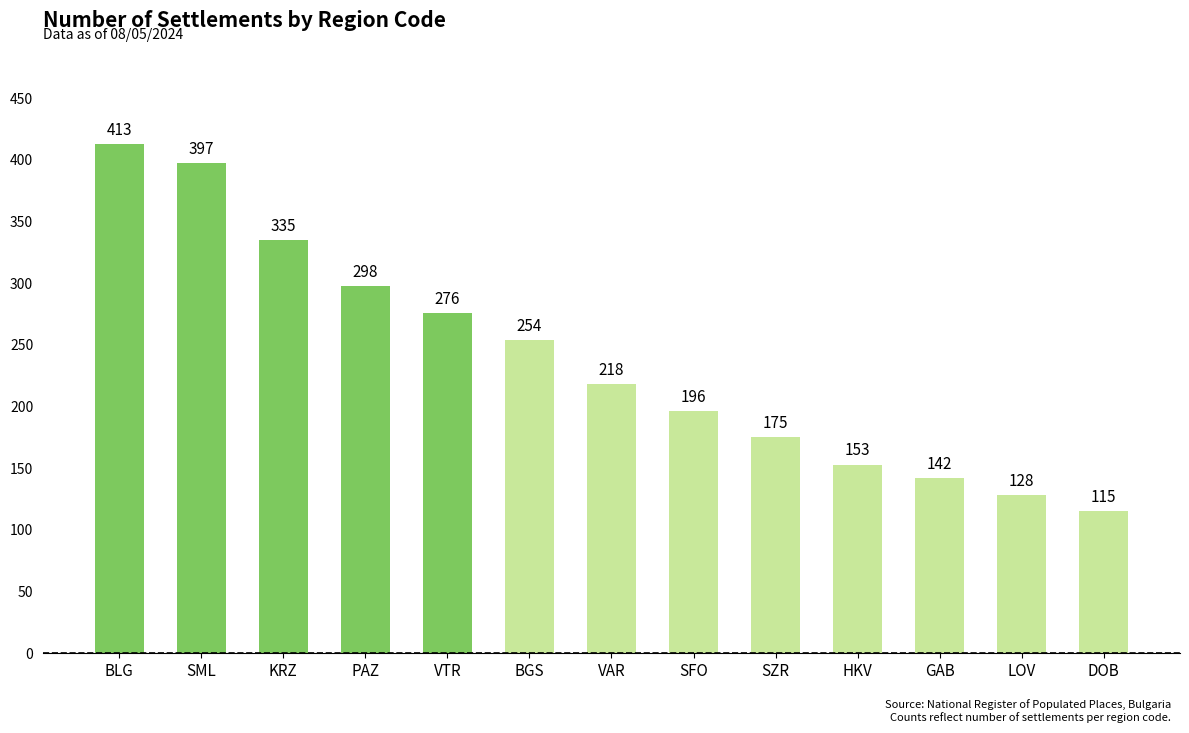

The chart shows a value of 196 at SFO. True or false?

True